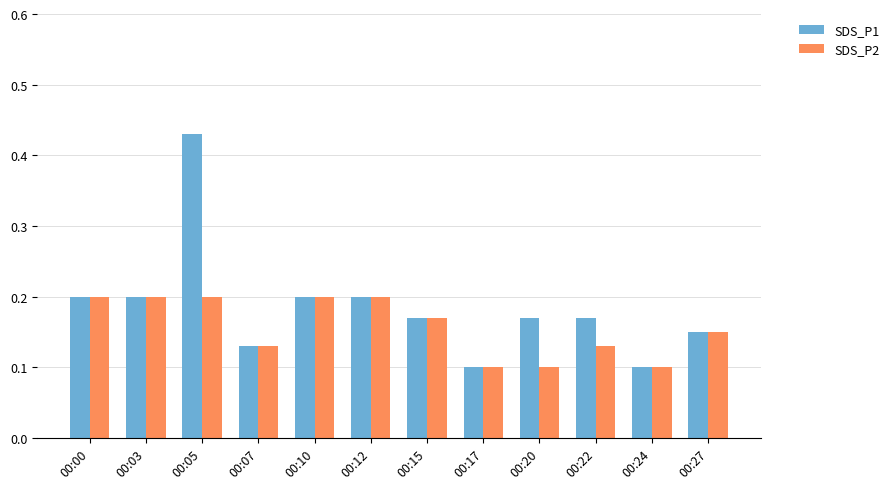

What is the difference between the maximum and minimum values in the SDS_P1 series?

0.3